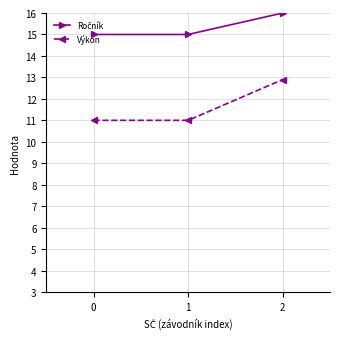

What is the smallest value displayed?

11.0